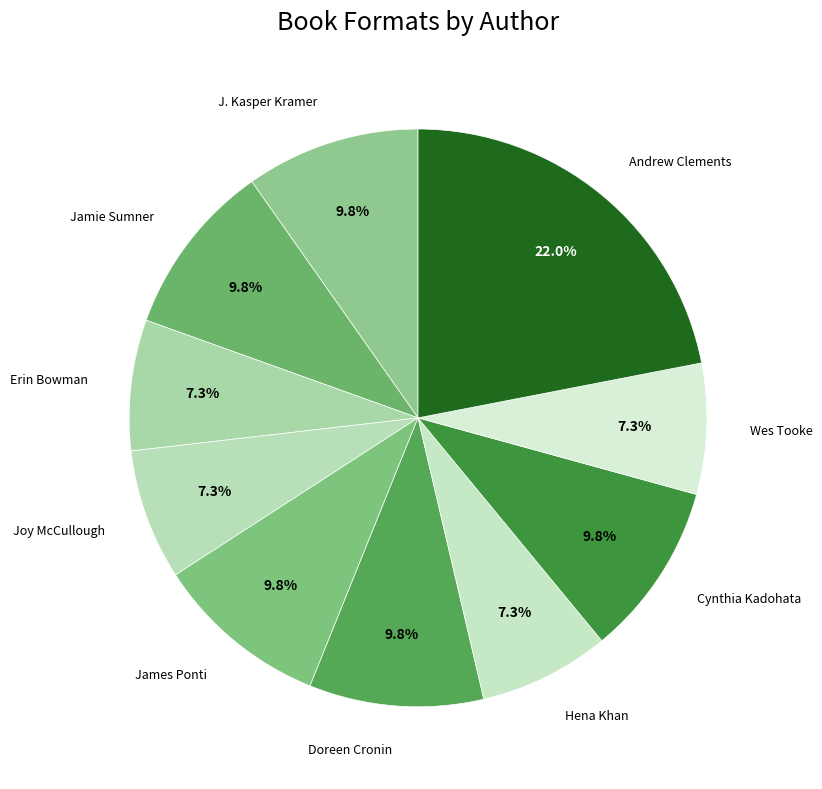

Is it true that Cynthia Kadohata is 1% of the pie?

False